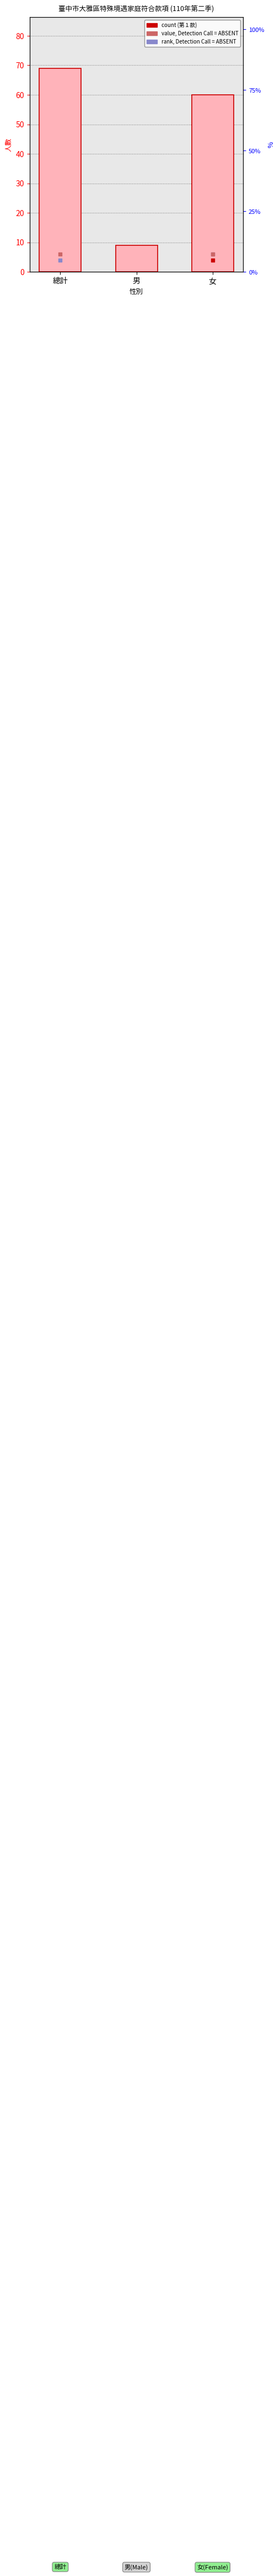

Approximately how many times larger is the value at 總計 compared to 女?

1.1